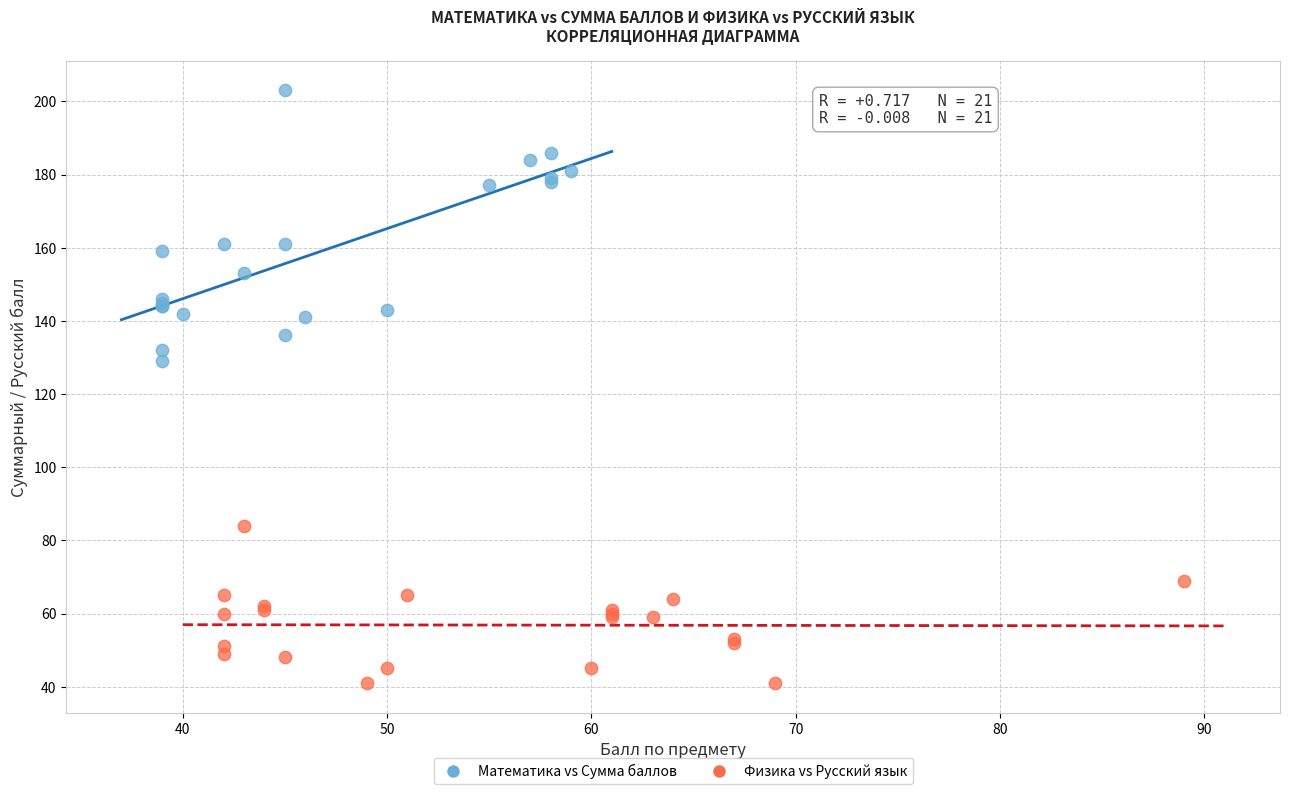

Which series contains the highest Y value?

Математика vs Сумма баллов